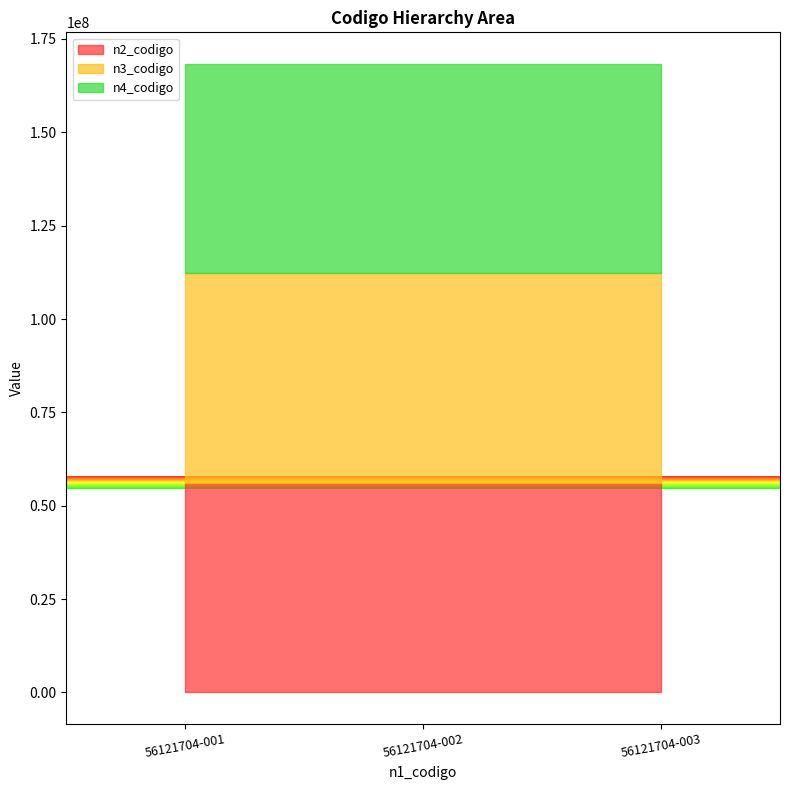

Is the value of n3_codigo at 56121704-003 greater than the value of n2_codigo at 56121704-001?

Yes